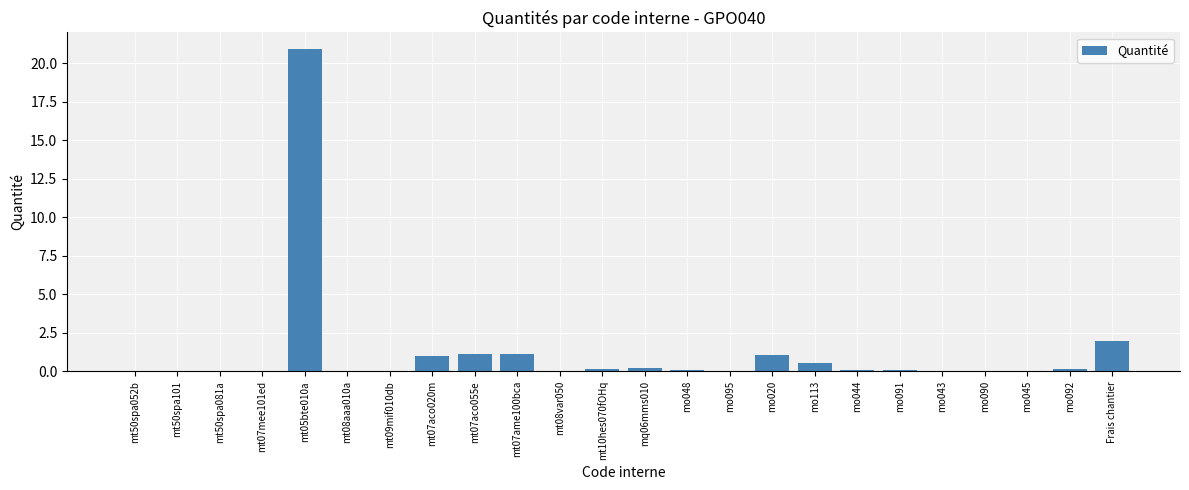

What value does the data have at mt07ame100bca?

1.1